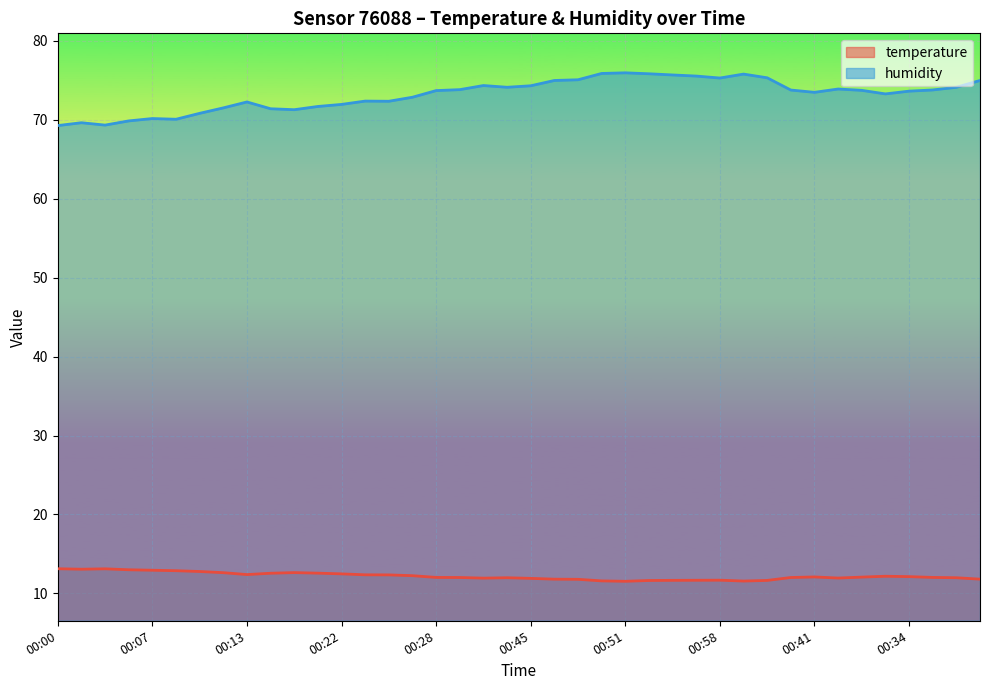

What is the difference between the temperature values at 00:58 and 00:05?

1.3